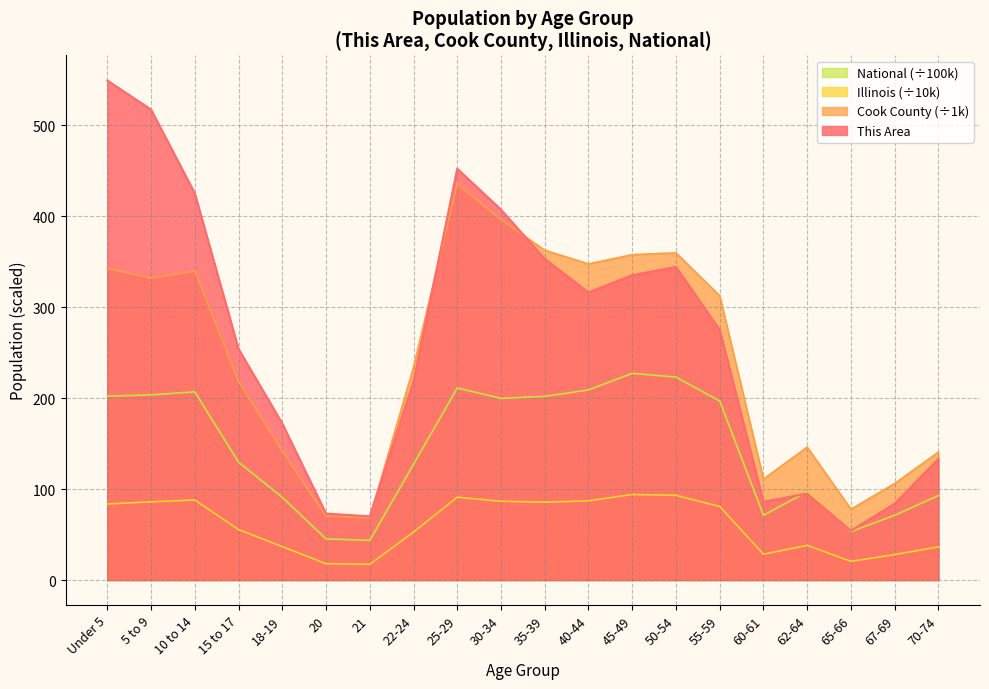

How many lines are shown in the chart?

4